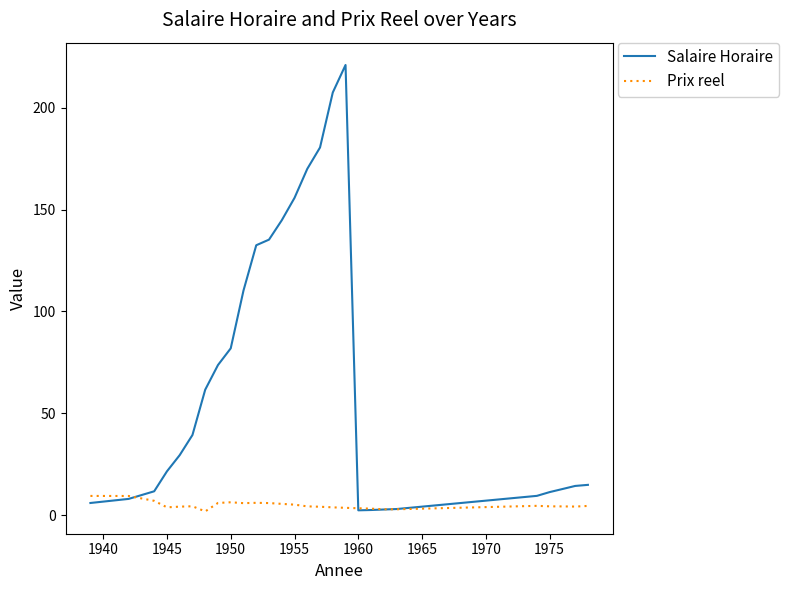

Which series has the largest range (max minus min)?

Salaire Horaire